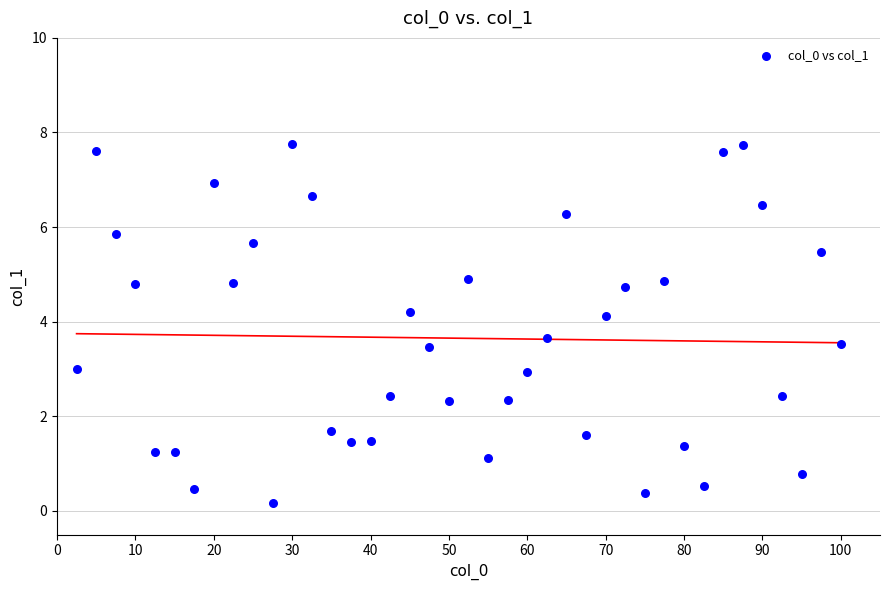

What is the range of X values (max minus min)?

97.5